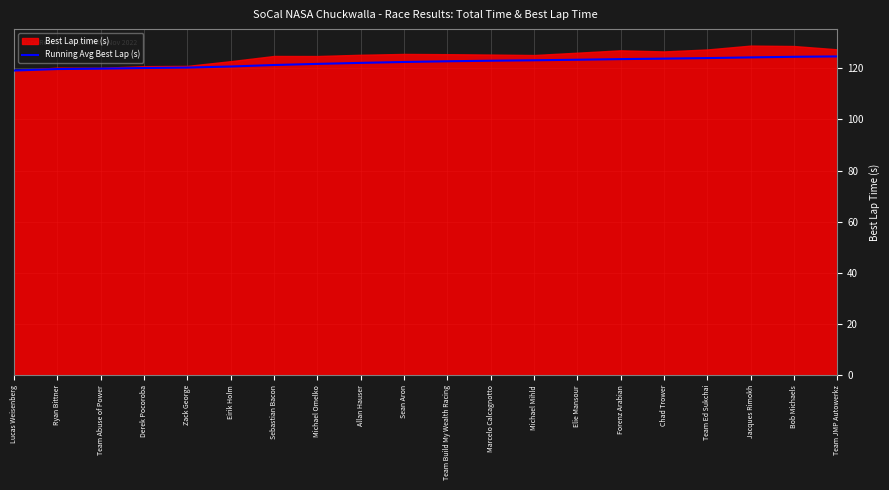

True or false: Running Avg Best Lap (s) has a value of 120.7 at Eirik Holm.

True